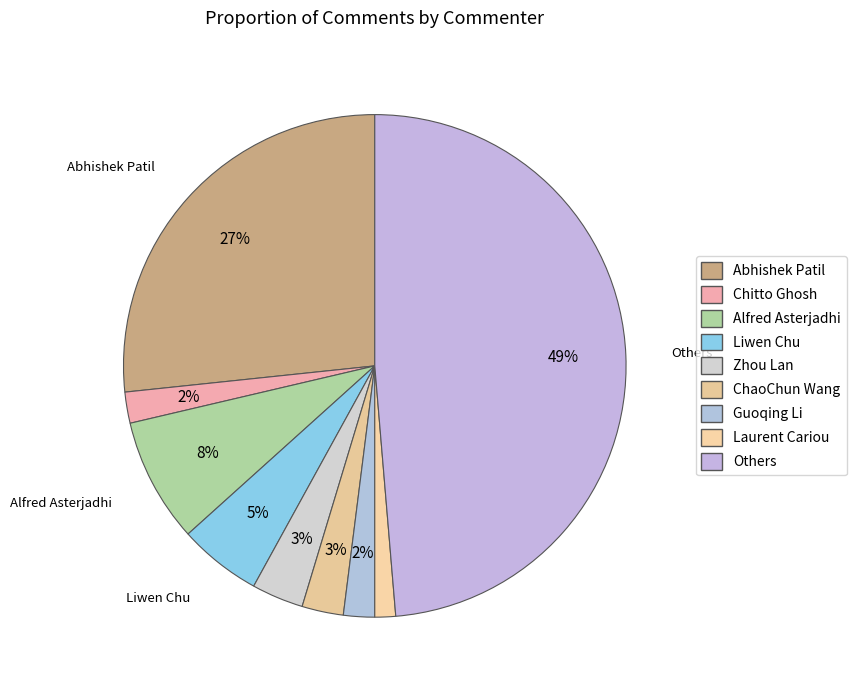

True or false: Others accounts for 49% of the total.

True